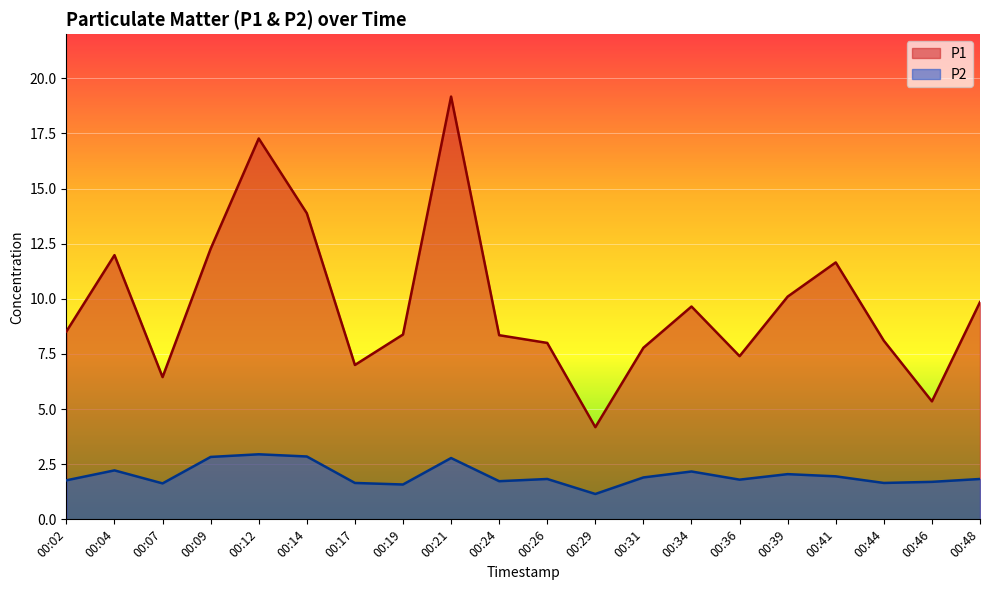

At which category is the sum across all series the highest?

00:21